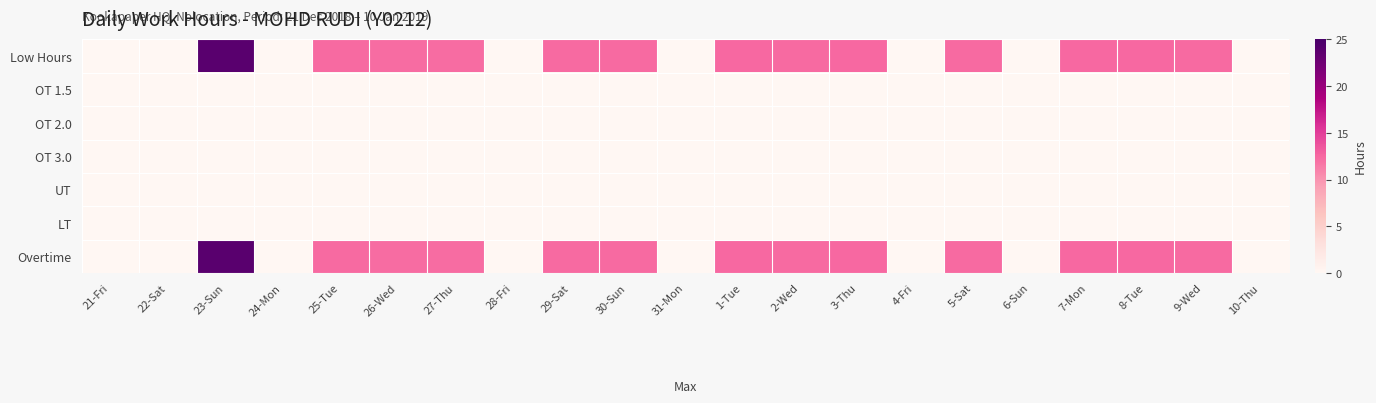

Reading left to right, list all the values displayed in this chart.

Low Hours: 21-Fri=0.0	22-Sat=0.0	23-Sun=23.9	24-Mon=0.0	25-Tue=12.4	26-Wed=12.2	27-Thu=12.2	28-Fri=0.0	29-Sat=12.3	30-Sun=12.3	31-Mon=0.0	1-Tue=12.4	2-Wed=12.4	3-Thu=12.4	4-Fri=0.0	5-Sat=12.4	6-Sun=0.0	7-Mon=12.4	8-Tue=12.4	9-Wed=12.3	10-Thu=0.0
OT 1.5: 21-Fri=0.0	22-Sat=0.0	23-Sun=0.0	24-Mon=0.0	25-Tue=0.0	26-Wed=0.0	27-Thu=0.0	28-Fri=0.0	29-Sat=0.0	30-Sun=0.0	31-Mon=0.0	1-Tue=0.0	2-Wed=0.0	3-Thu=0.0	4-Fri=0.0	5-Sat=0.0	6-Sun=0.0	7-Mon=0.0	8-Tue=0.0	9-Wed=0.0	10-Thu=0.0
OT 2.0: 21-Fri=0.0	22-Sat=0.0	23-Sun=0.0	24-Mon=0.0	25-Tue=0.0	26-Wed=0.0	27-Thu=0.0	28-Fri=0.0	29-Sat=0.0	30-Sun=0.0	31-Mon=0.0	1-Tue=0.0	2-Wed=0.0	3-Thu=0.0	4-Fri=0.0	5-Sat=0.0	6-Sun=0.0	7-Mon=0.0	8-Tue=0.0	9-Wed=0.0	10-Thu=0.0
OT 3.0: 21-Fri=0.0	22-Sat=0.0	23-Sun=0.0	24-Mon=0.0	25-Tue=0.0	26-Wed=0.0	27-Thu=0.0	28-Fri=0.0	29-Sat=0.0	30-Sun=0.0	31-Mon=0.0	1-Tue=0.0	2-Wed=0.0	3-Thu=0.0	4-Fri=0.0	5-Sat=0.0	6-Sun=0.0	7-Mon=0.0	8-Tue=0.0	9-Wed=0.0	10-Thu=0.0
UT: 21-Fri=0.0	22-Sat=0.0	23-Sun=0.0	24-Mon=0.0	25-Tue=0.0	26-Wed=0.0	27-Thu=0.0	28-Fri=0.0	29-Sat=0.0	30-Sun=0.0	31-Mon=0.0	1-Tue=0.0	2-Wed=0.0	3-Thu=0.0	4-Fri=0.0	5-Sat=0.0	6-Sun=0.0	7-Mon=0.0	8-Tue=0.0	9-Wed=0.0	10-Thu=0.0
LT: 21-Fri=0.0	22-Sat=0.0	23-Sun=0.0	24-Mon=0.0	25-Tue=0.0	26-Wed=0.0	27-Thu=0.0	28-Fri=0.0	29-Sat=0.0	30-Sun=0.0	31-Mon=0.0	1-Tue=0.0	2-Wed=0.0	3-Thu=0.0	4-Fri=0.0	5-Sat=0.0	6-Sun=0.0	7-Mon=0.0	8-Tue=0.0	9-Wed=0.0	10-Thu=0.0
Overtime: 21-Fri=0.0	22-Sat=0.0	23-Sun=23.9	24-Mon=0.0	25-Tue=12.4	26-Wed=12.2	27-Thu=12.2	28-Fri=0.0	29-Sat=12.3	30-Sun=12.3	31-Mon=0.0	1-Tue=12.4	2-Wed=12.4	3-Thu=12.4	4-Fri=0.0	5-Sat=12.4	6-Sun=0.0	7-Mon=12.4	8-Tue=12.4	9-Wed=12.3	10-Thu=0.0